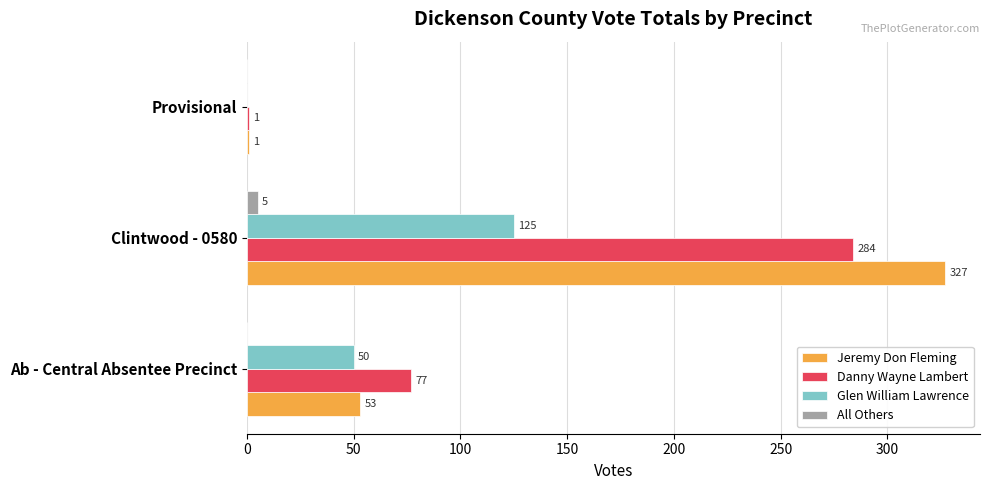

What is the sum of the Jeremy Don Fleming values at Clintwood - 0580 and Provisional?

328